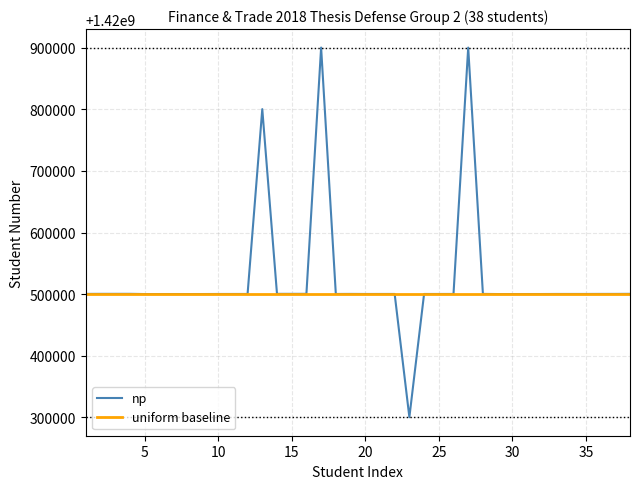

The value of uniform baseline at 25 is 1420500345. True or false?

True